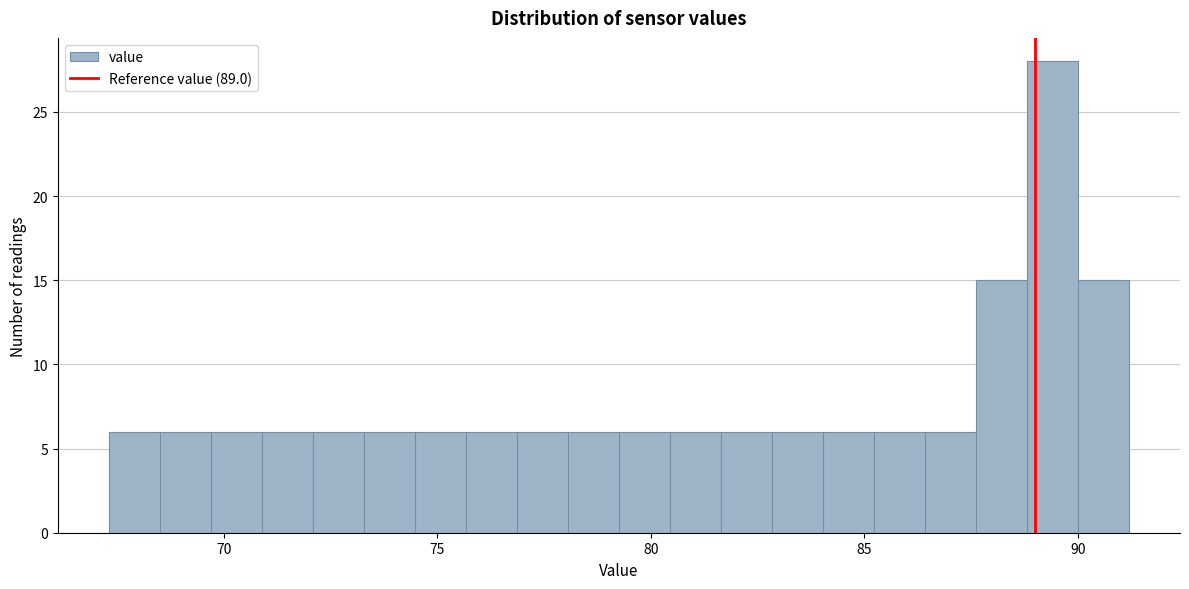

Around what value on the x-axis is the tallest bar? Give the approximate position of its centre, as read against the axis.

89.5